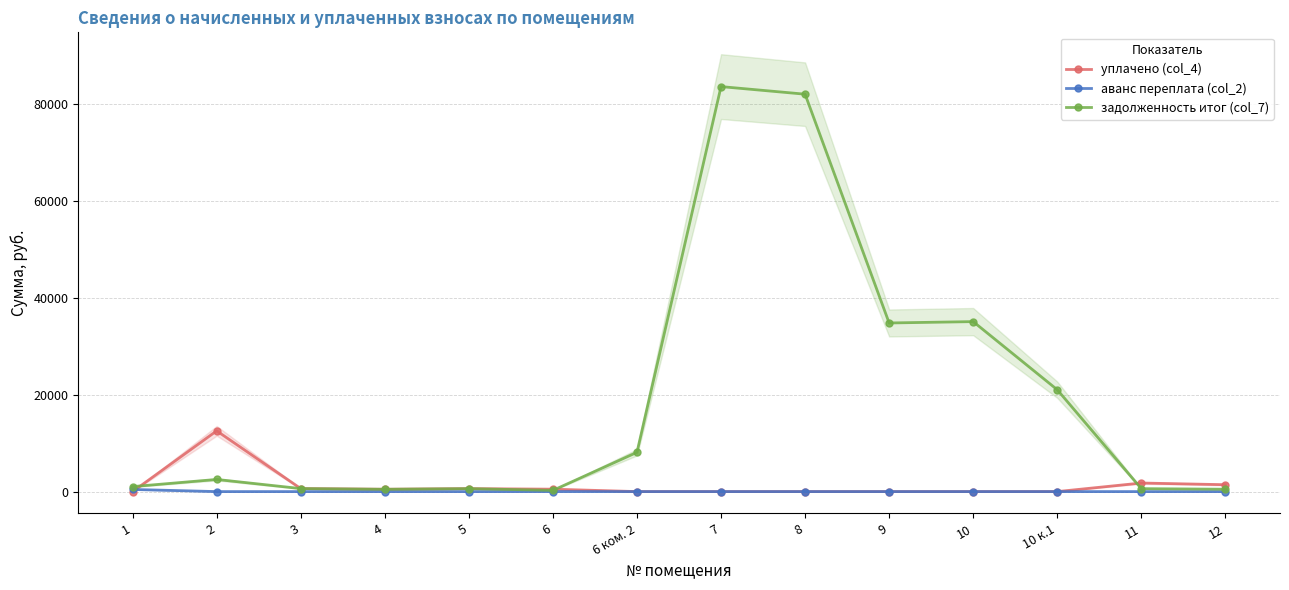

What is the maximum value shown in the chart?

83648.7